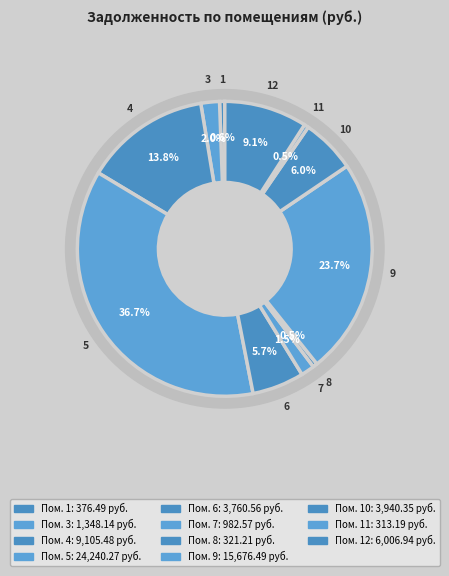

Combined, do 9 and 5 account for over 50%?

Yes